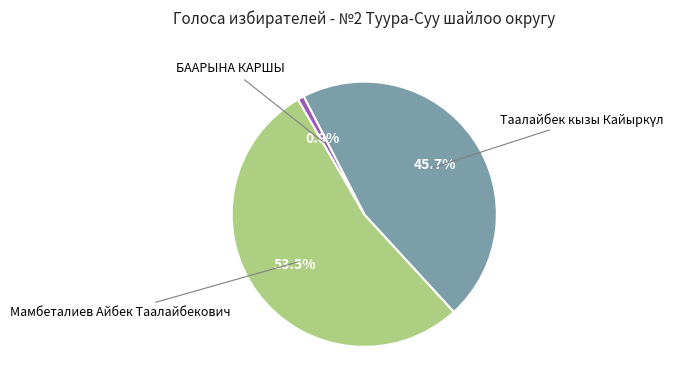

Does any single category account for the majority?

Yes